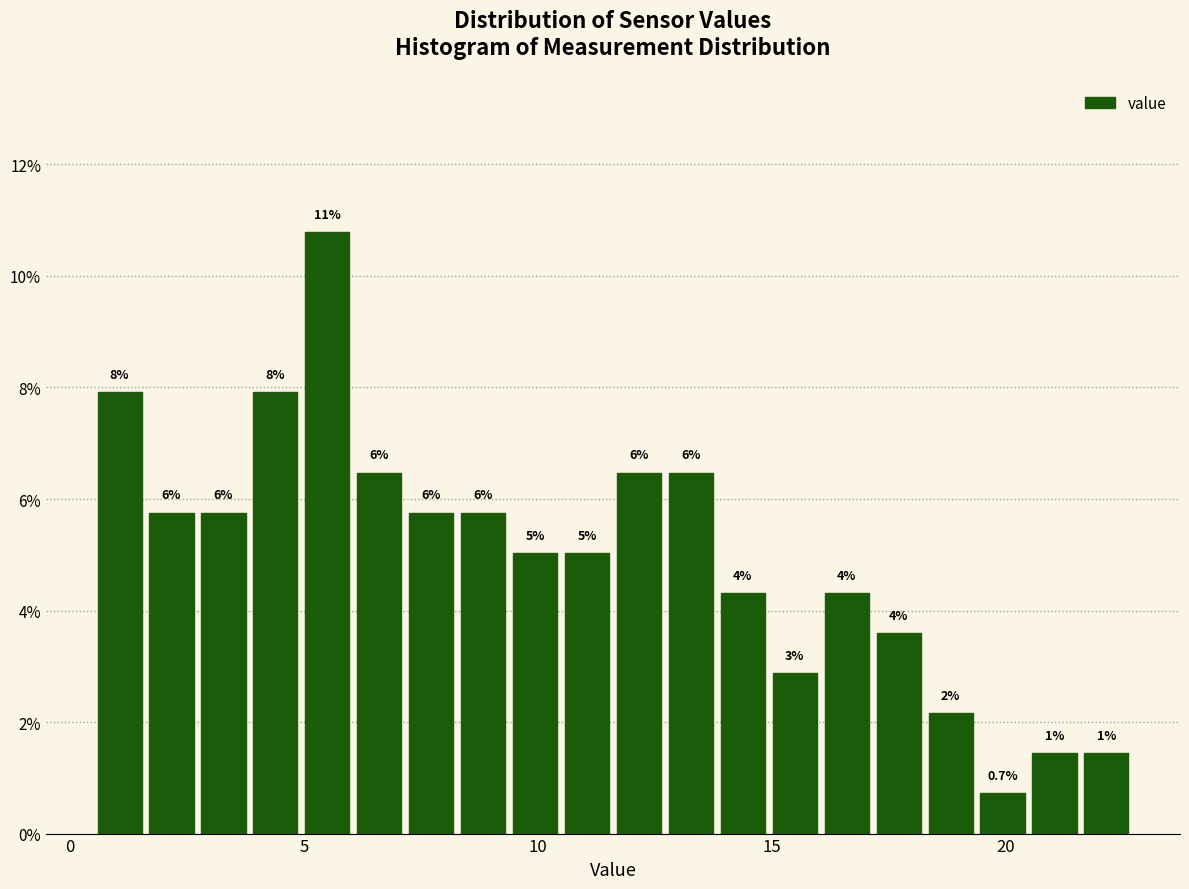

Read against the x-axis, roughly where is the centre of the tallest bar?

5.5